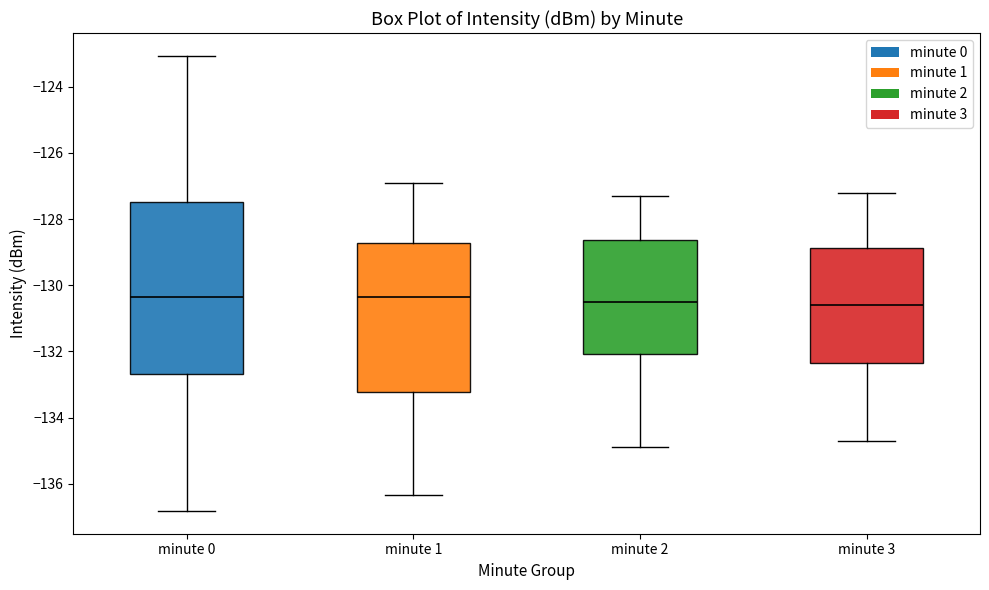

Reading left to right, transcribe this box plot: for each box, give where its median line is, the range the box spans, and where its two whiskers end, as read against the y-axis. The values are not printed on the chart, so give them approximately, as read against the axis.

minute 0: median -130.4, box -132.6 to -127.4, whiskers -136.8 to -123.0
minute 1: median -130.4, box -133.2 to -128.8, whiskers -136.4 to -126.8
minute 2: median -130.4, box -132.0 to -128.6, whiskers -134.8 to -127.2
minute 3: median -130.6, box -132.4 to -128.8, whiskers -134.6 to -127.2